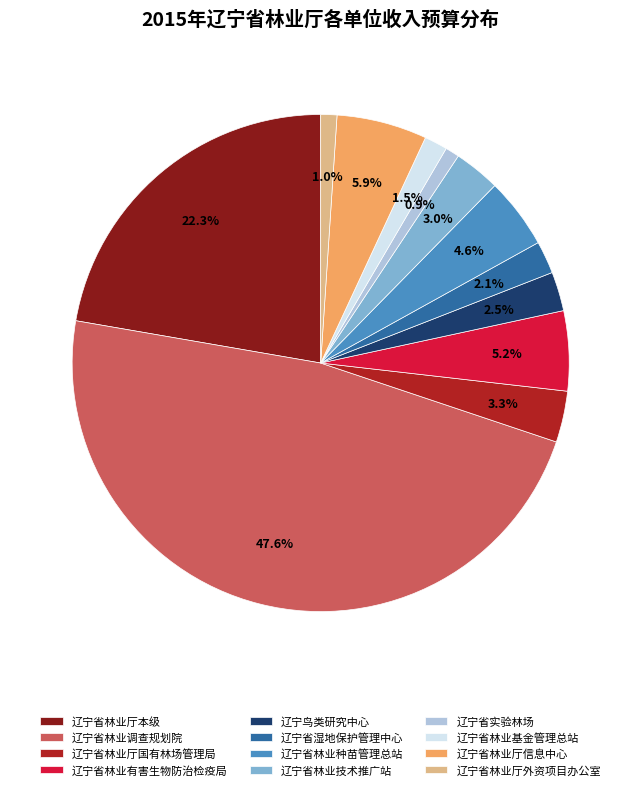

Is the sum of 辽宁省林业有害生物防治检疫局 and 辽宁省湿地保护管理中心 greater than half?

No